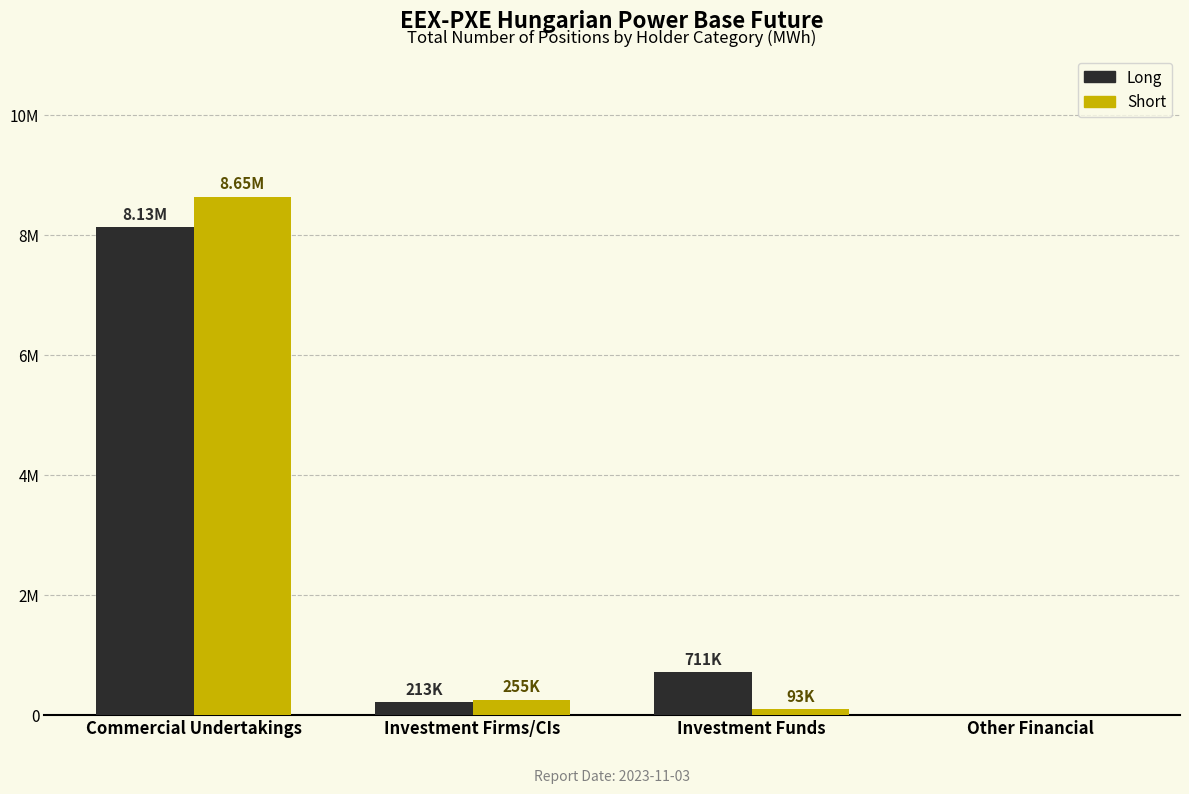

What is the difference between the maximum and minimum values in the Long series?

8132920